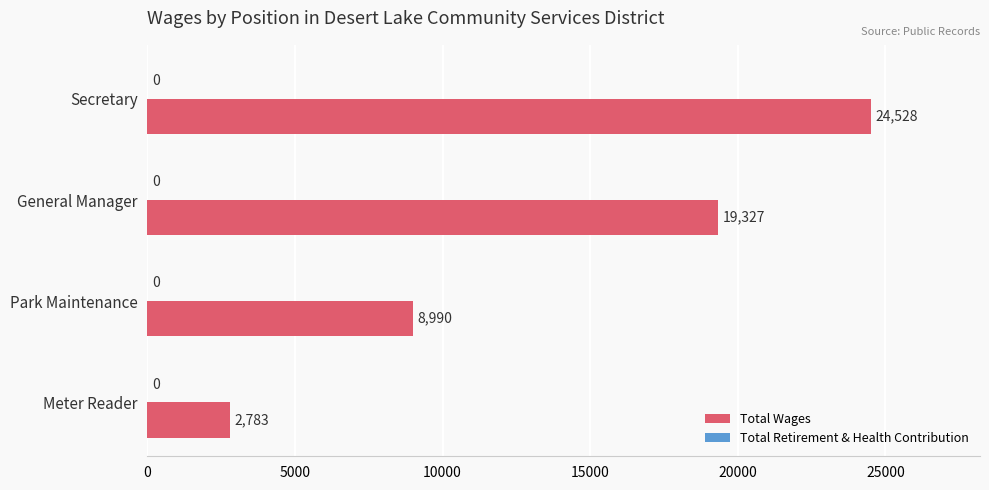

What is the approximate value at Meter Reader?

2783